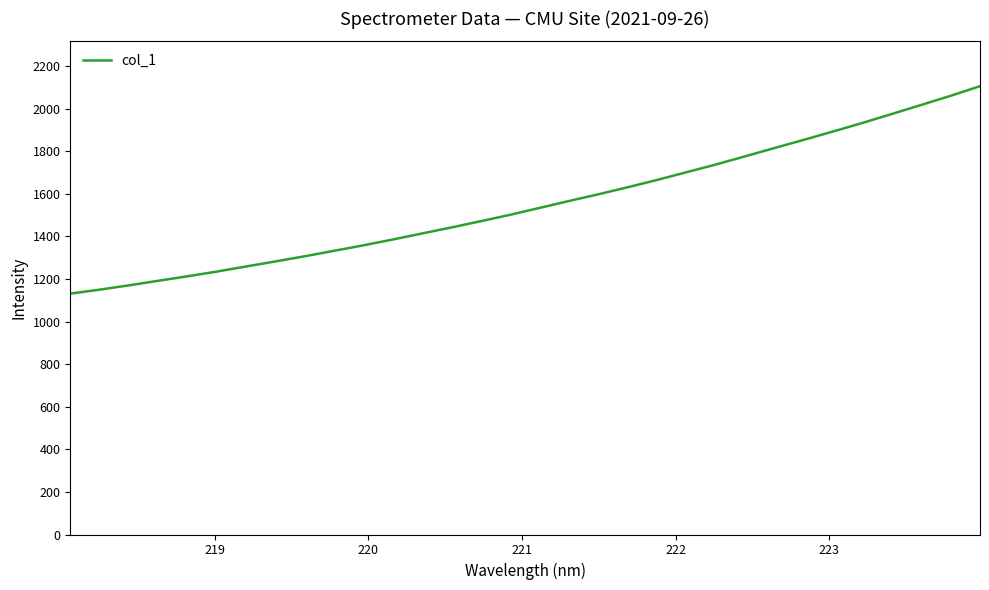

What is the average value?

1554.1